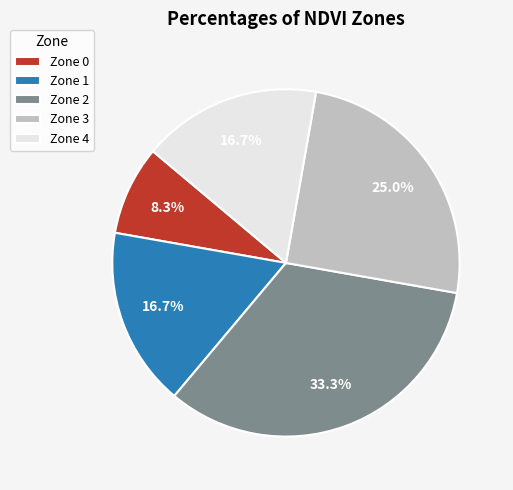

Between Zone 0 and Zone 3, which is larger?

Zone 3